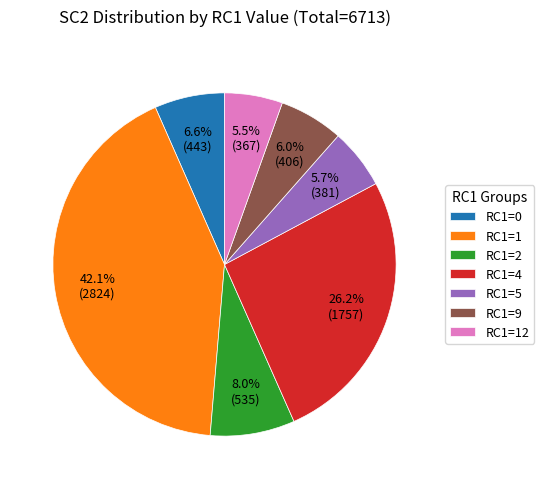

What percentage is the RC1=5 slice, to the nearest percent?

6%